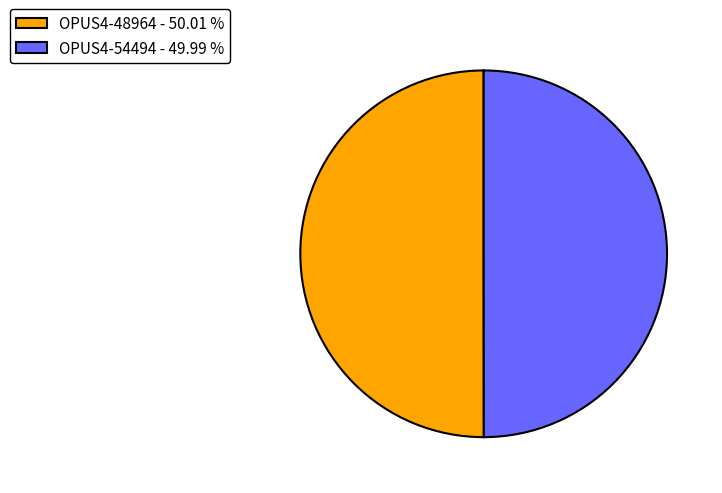

Approximately how many times larger is the value at OPUS4-54494 - 49.99 % compared to OPUS4-48964 - 50.01 %?

1.0